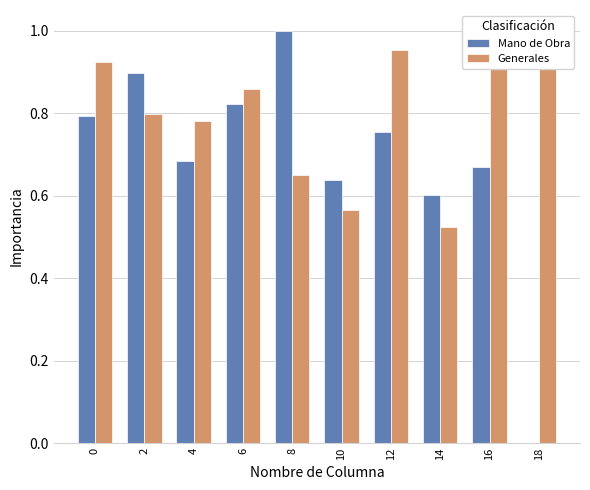

Count the number of data series in this chart.

2